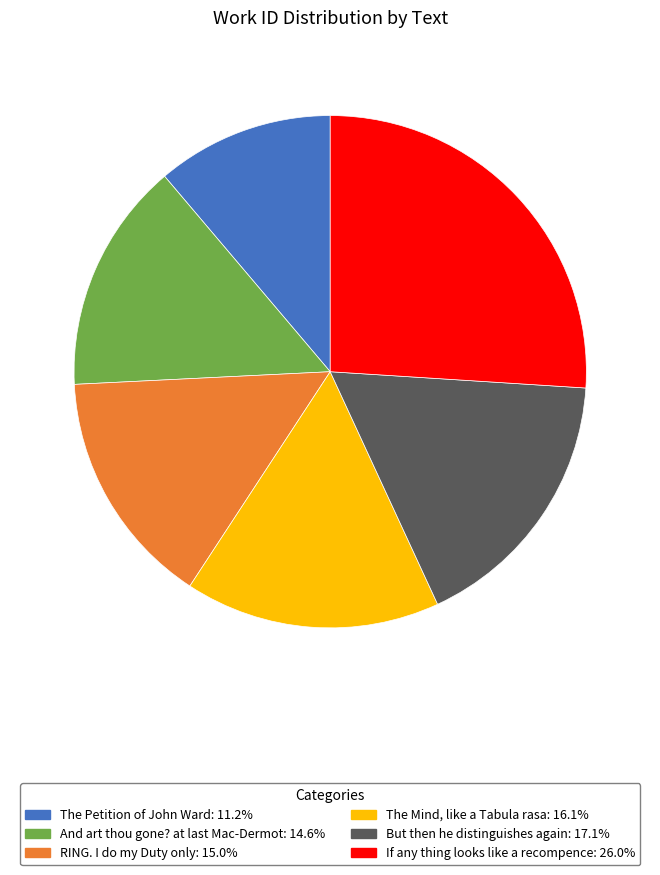

Which category has the biggest portion of the pie?

If any thing looks like a recompence